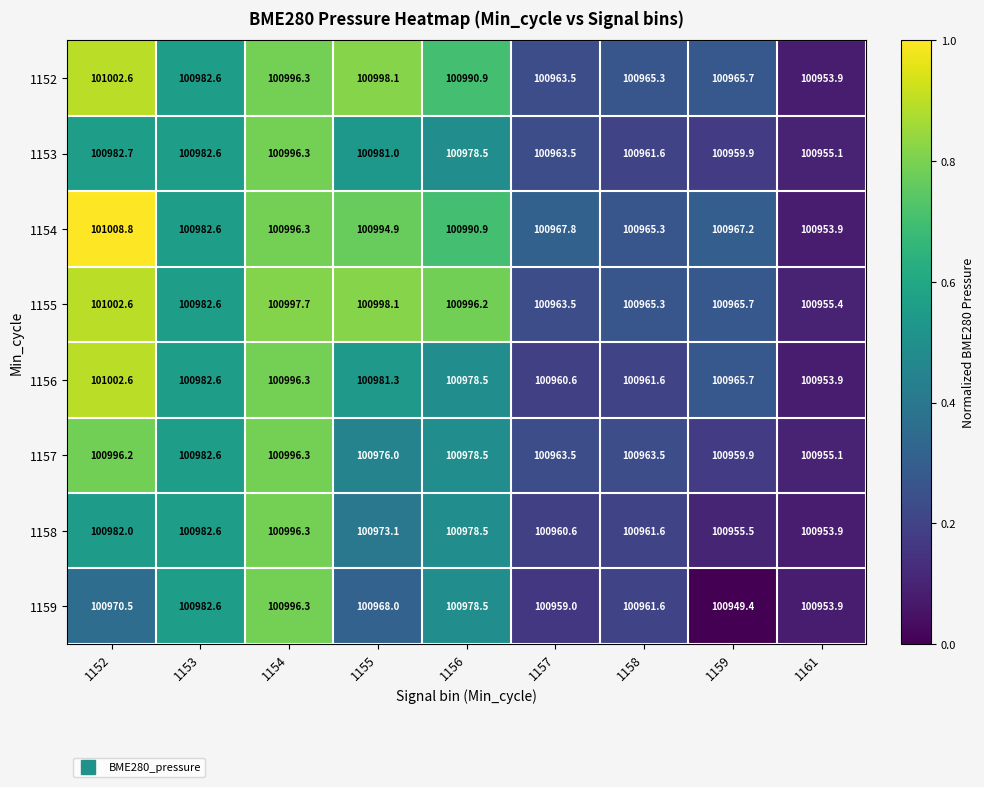

How many distinct data groups are displayed?

8